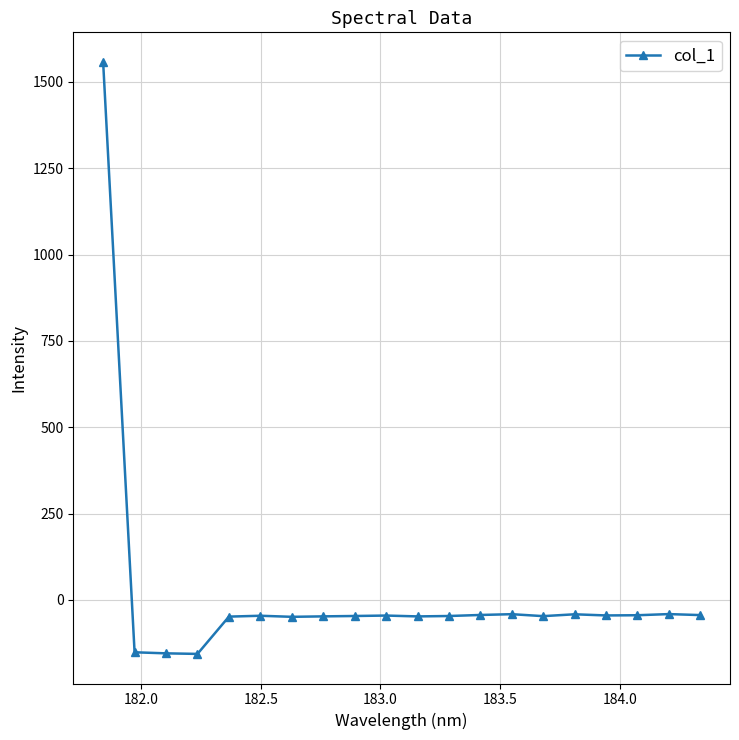

What is the greatest value displayed?

1557.7